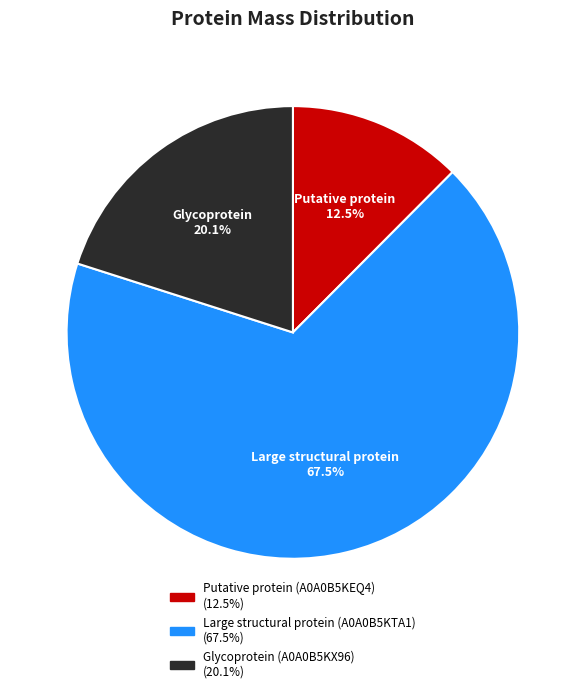

Which category has the biggest portion of the pie?

Large structural protein (A0A0B5KTA1)